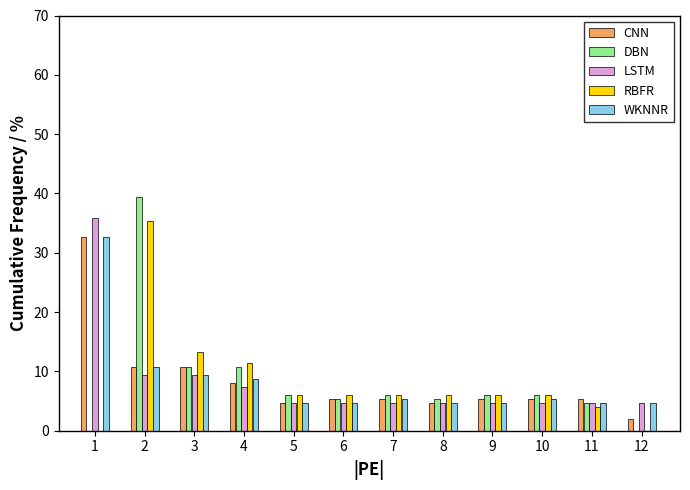

Which series changed the most between 2 and 5?

DBN